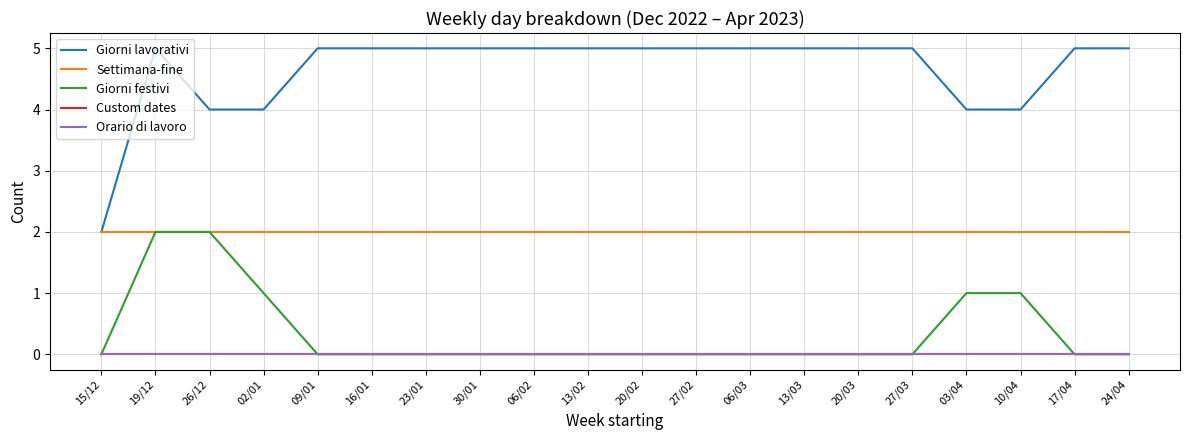

The Giorni festivi series shows 0 at 23/01. True or false?

True